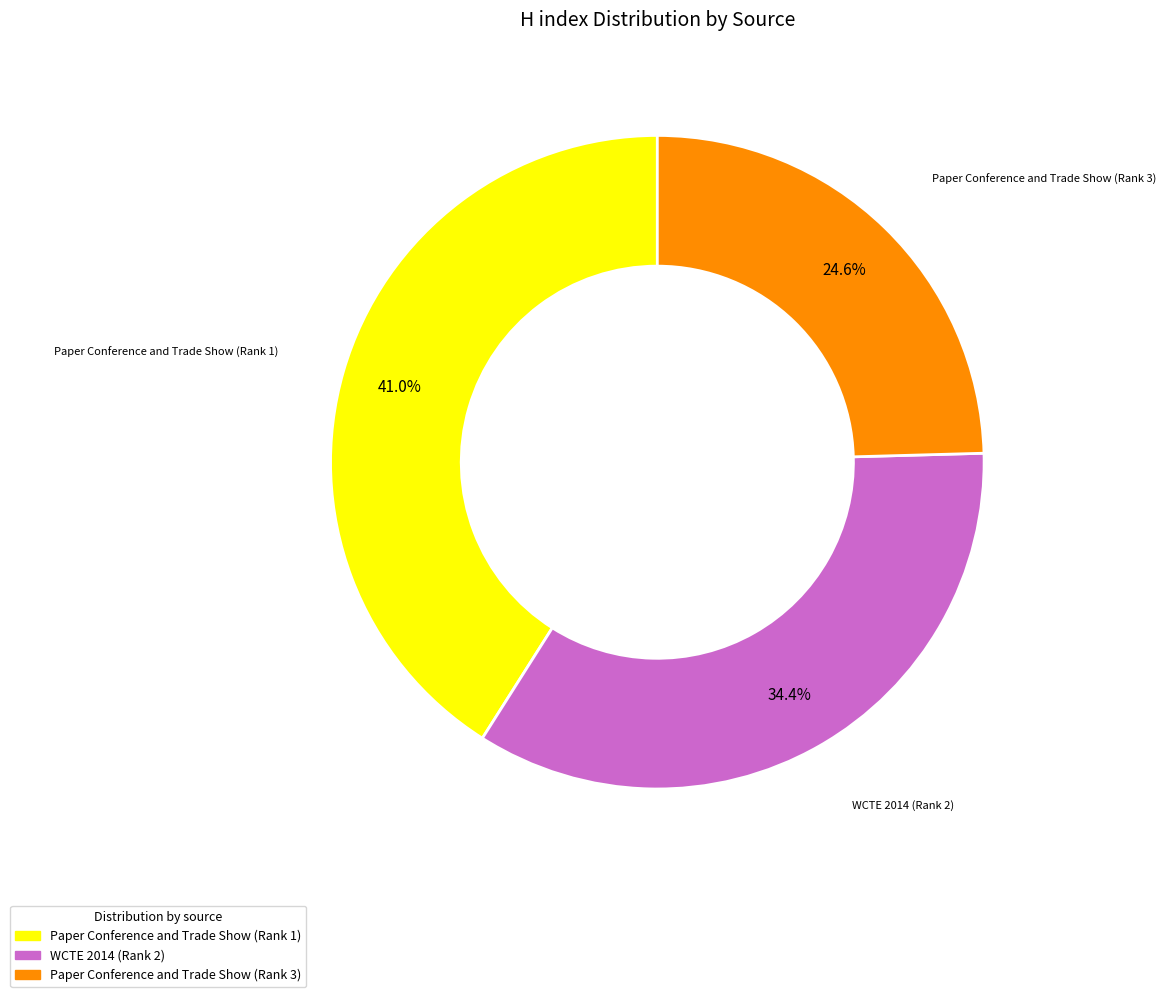

Rank the categories by value from highest to lowest.

Paper Conference and Trade Show (Rank 1), WCTE 2014 (Rank 2), Paper Conference and Trade Show (Rank 3)